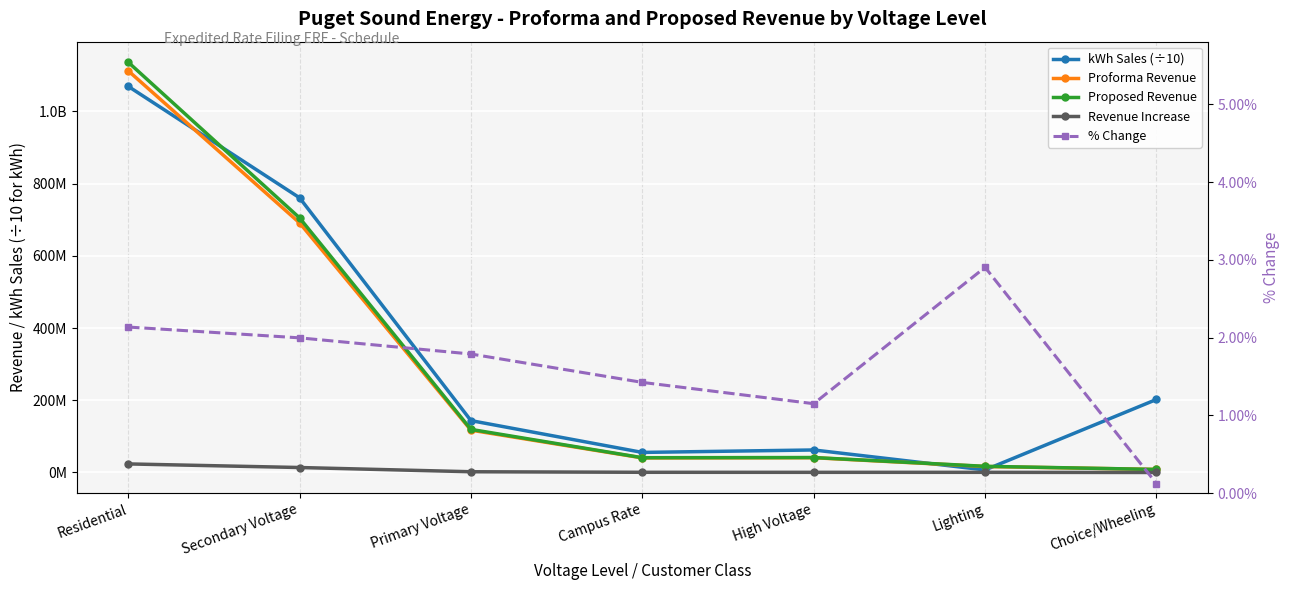

Count the number of data series in this chart.

5